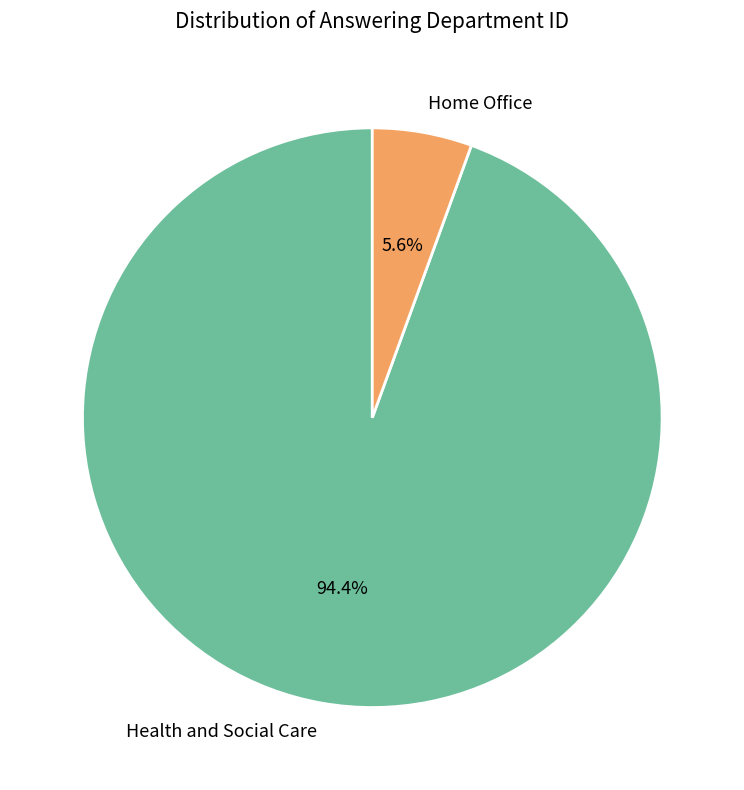

What percentage is the Home Office slice, to the nearest percent?

6%